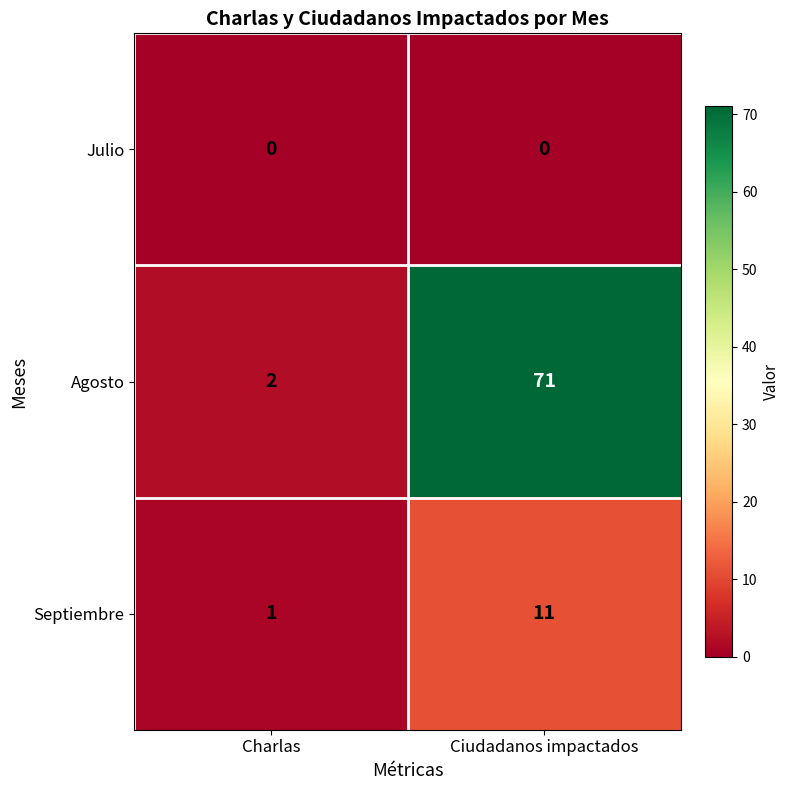

Reading left to right, extract all data points from this chart.

Julio: 0	0
Agosto: 2	71
Septiembre: 1	11